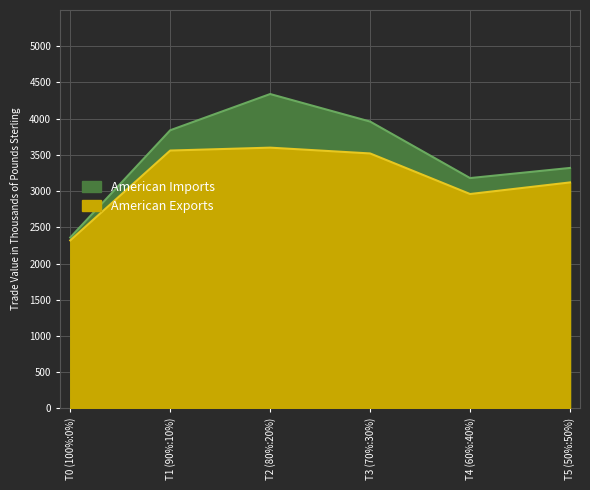

Count the number of categories in the chart.

6